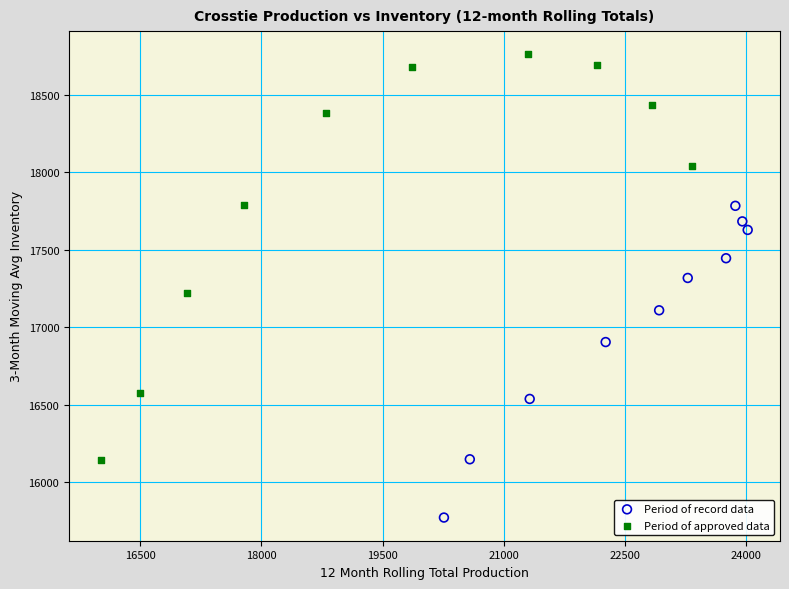

What are all the series names shown in the legend?

Period of record data, Period of approved data